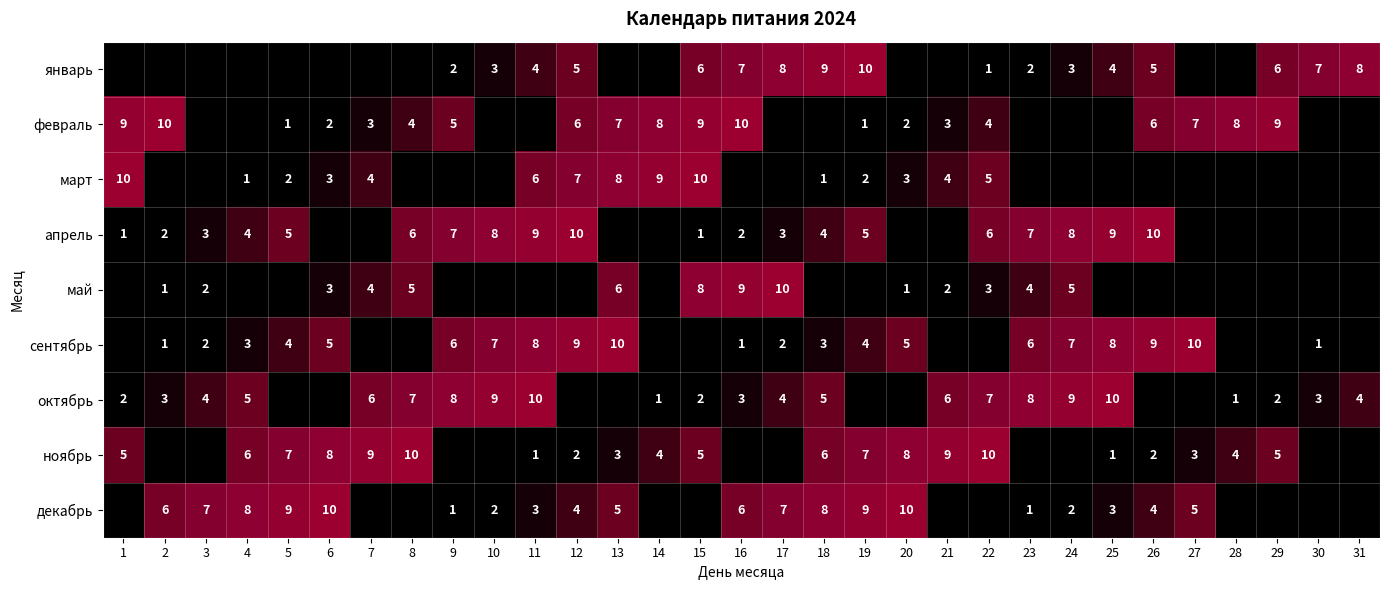

The январь series shows 7 at 12. True or false?

False